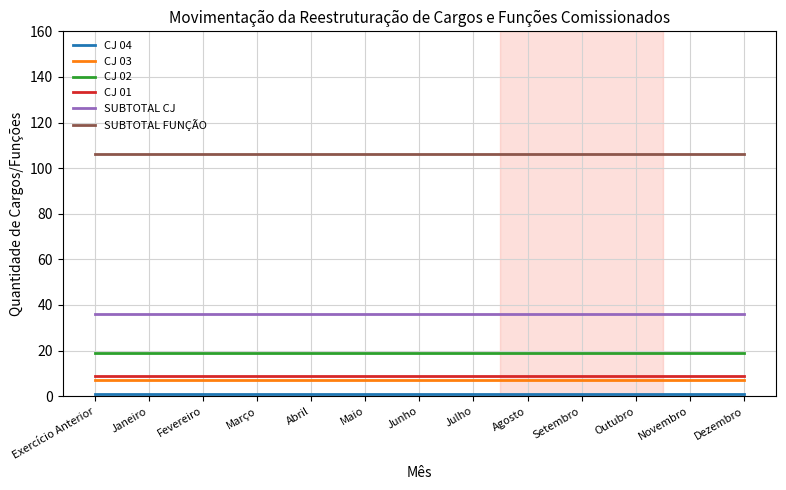

How many lines are shown in the chart?

6